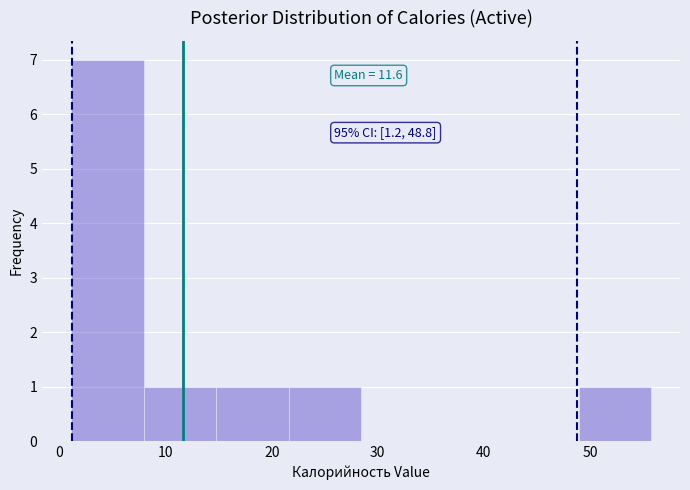

Over which range of the x-axis is the bar tallest?

1 to 8